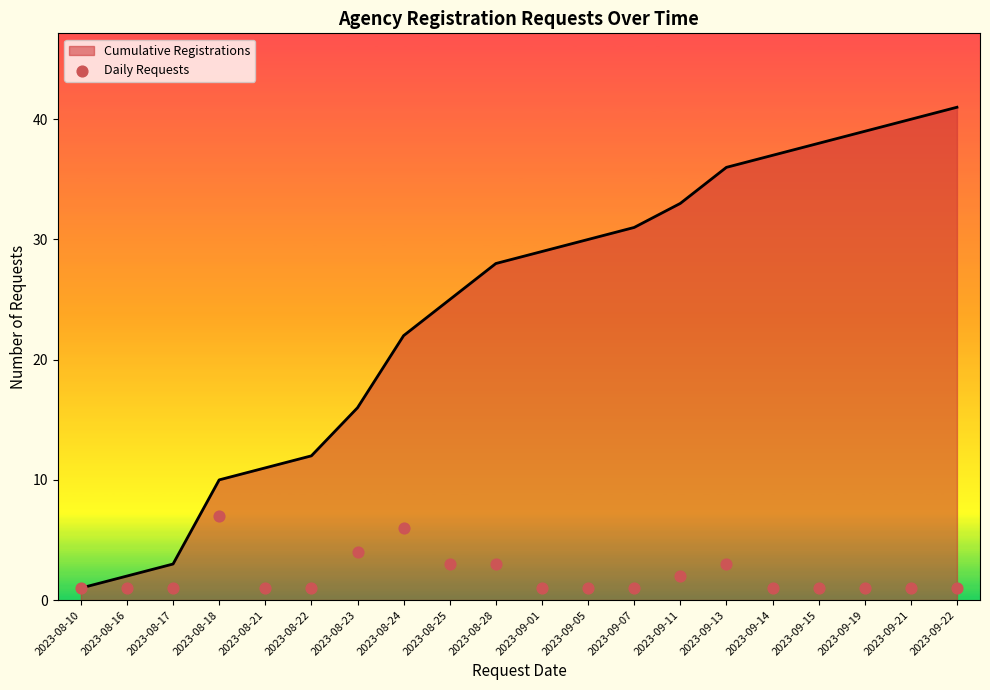

What is the ratio of the value at 2023-09-07 to the value at 2023-09-11?

0.5